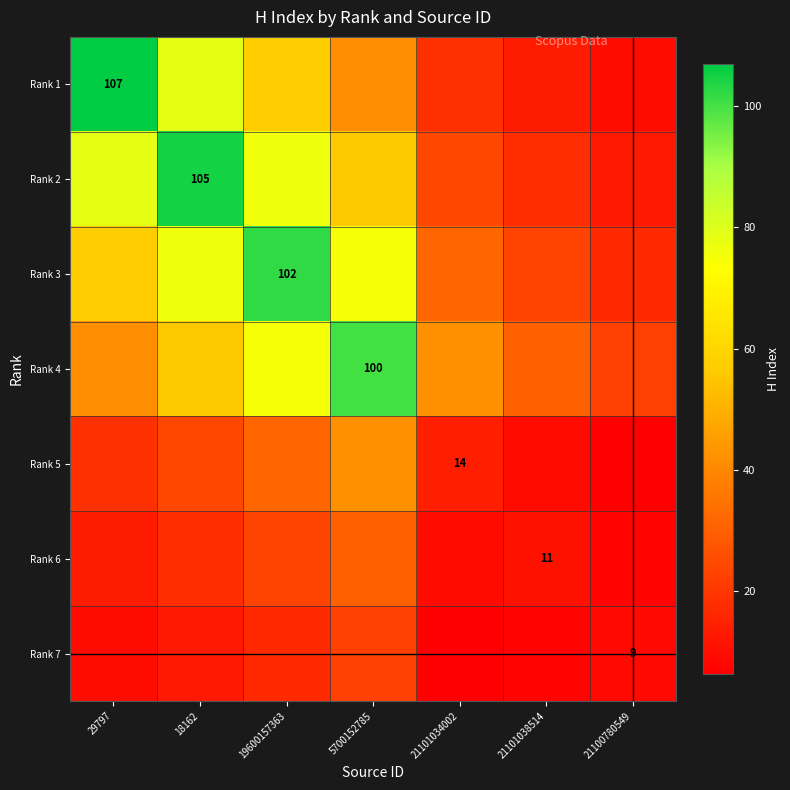

Count the number of data series in this chart.

7